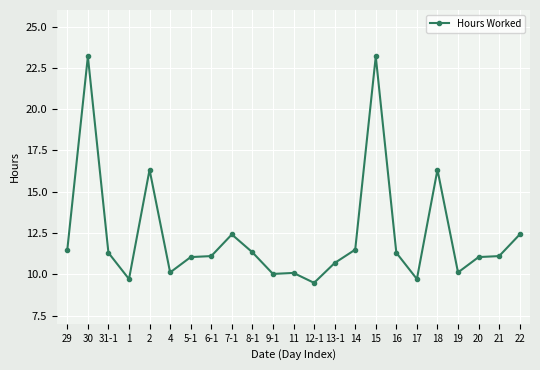

What is the difference between the maximum and minimum values?

13.7